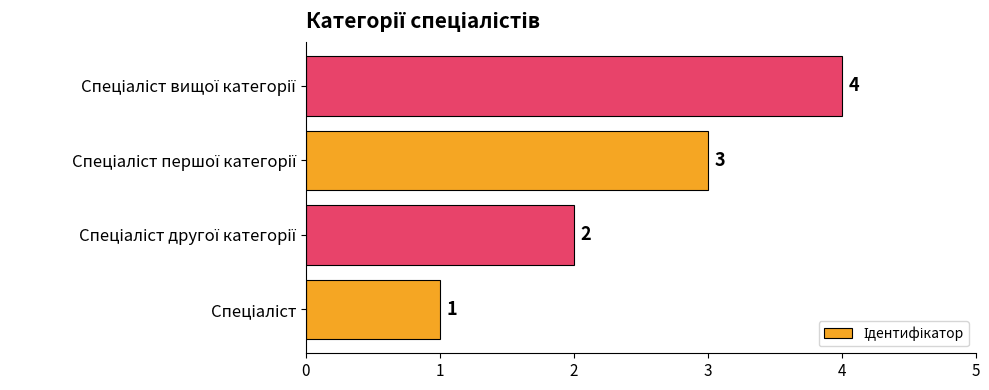

What is the difference between the maximum and minimum values?

3